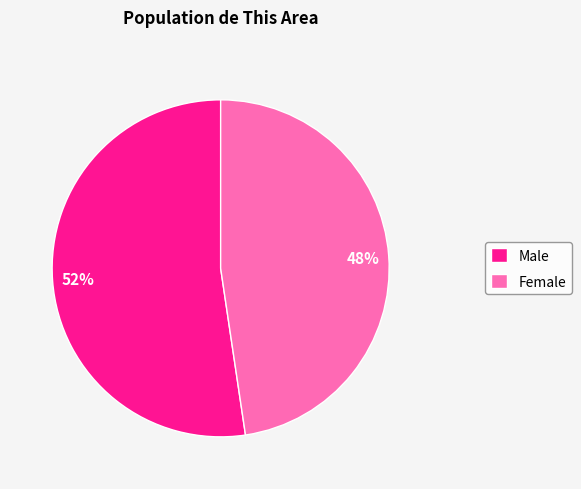

Is Female the majority of the pie?

No